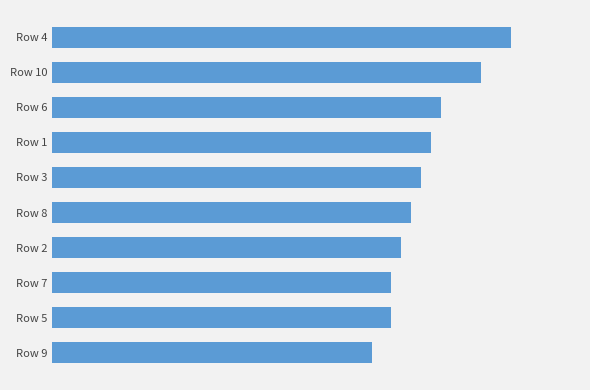

Does the chart contain any negative values?

No